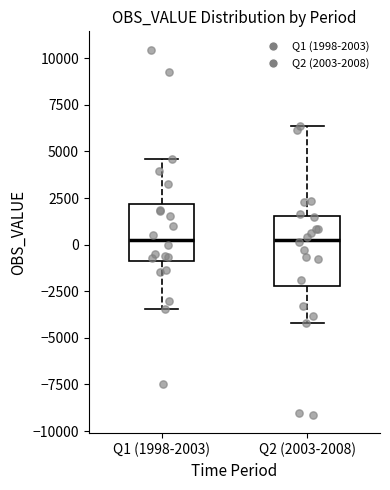

Reading left to right, transcribe this box plot: for each box, give where its median line is, the range the box spans, and where its two whiskers end, as read against the y-axis. The values are not printed on the chart, so give them approximately, as read against the axis.

Q1 (1998-2003): median 500, box -1000 to 2000, whiskers -3500 to 4500
Q2 (2003-2008): median 500, box -2000 to 1500, whiskers -4000 to 6500